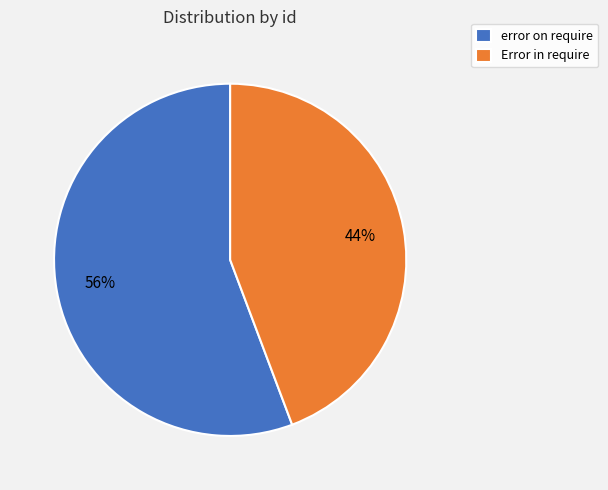

True or false: error on require accounts for 56% of the total.

True